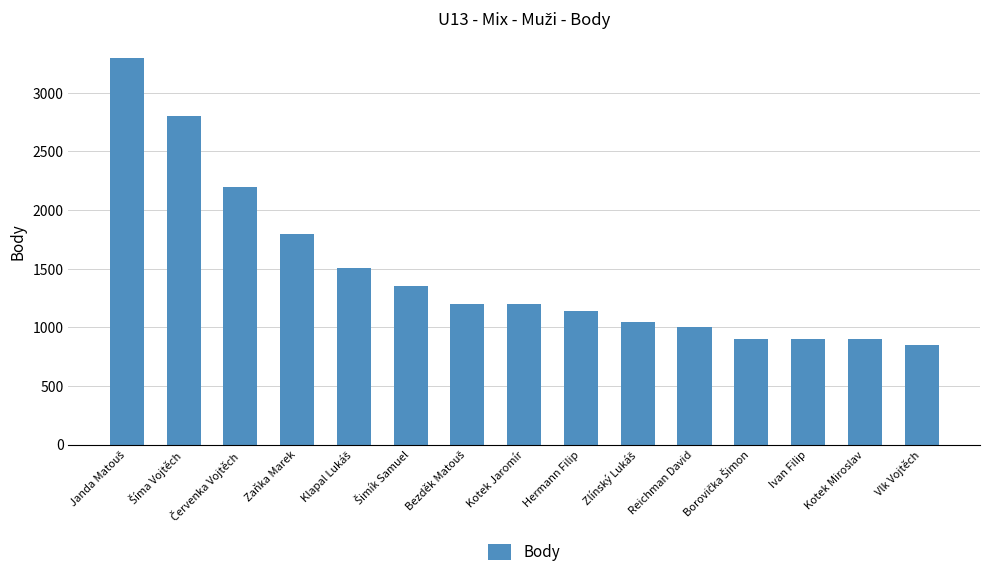

What is the approximate value at Kotek Jaromír?

1200